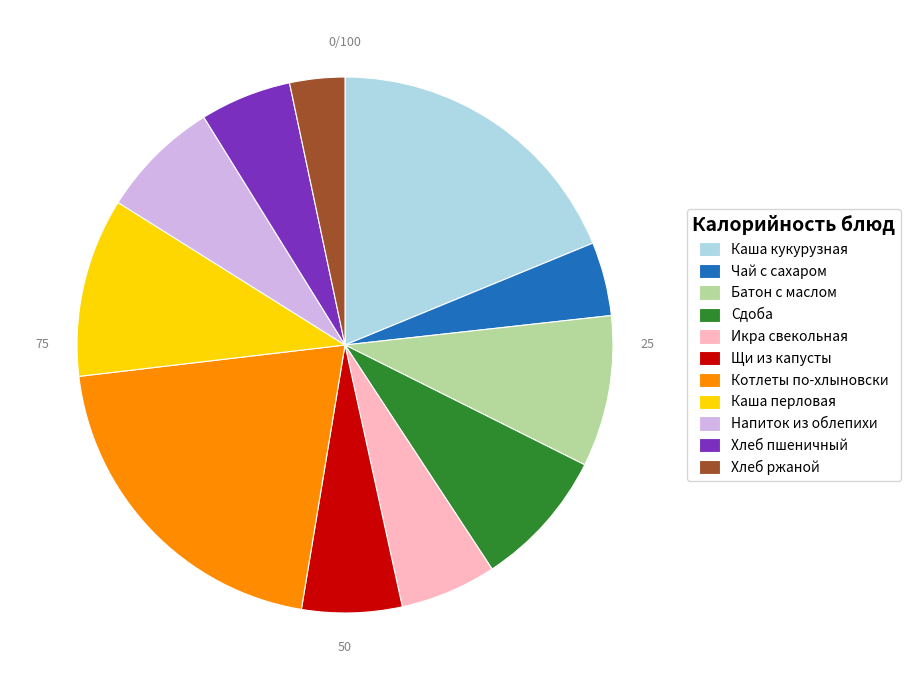

True or false: Икра свекольная accounts for 6% of the total.

True